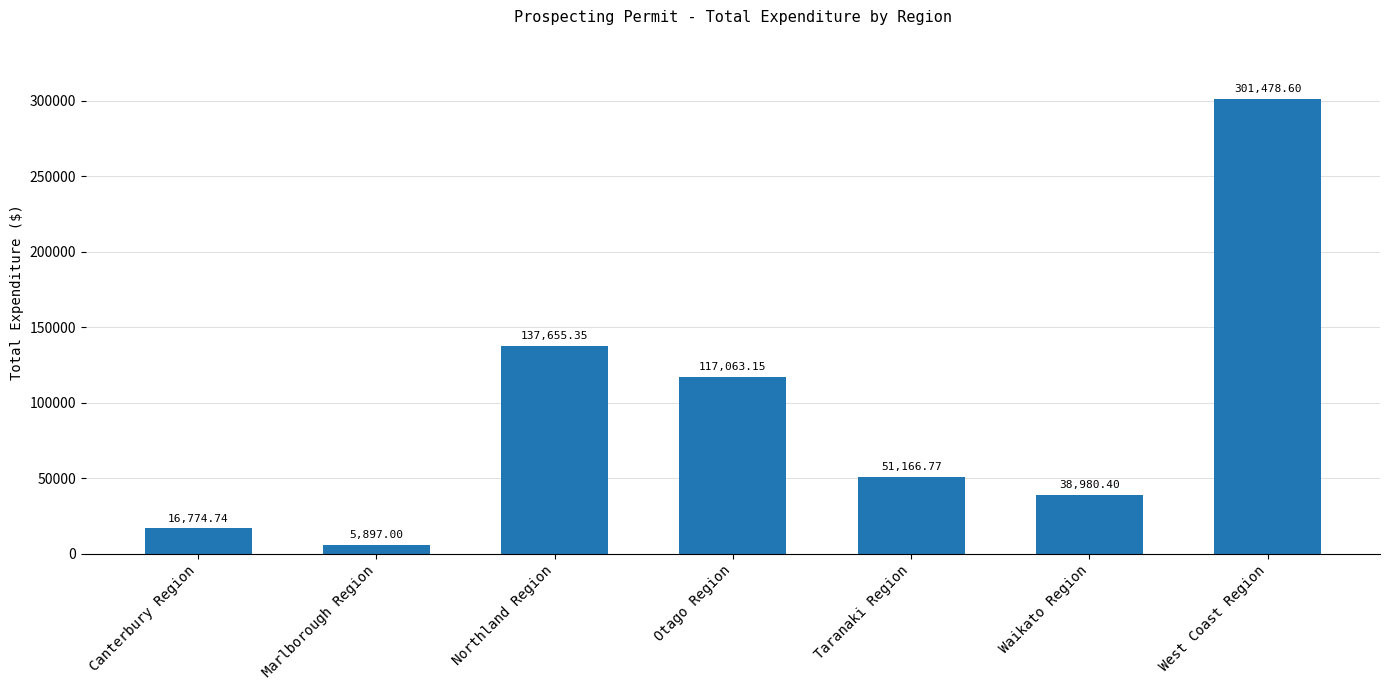

True or false: the data shows 76782.2 at Northland Region.

False